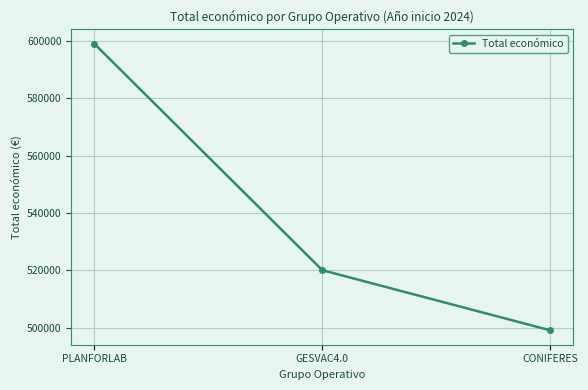

What is the difference between the values at CONIFERES and PLANFORLAB?

100075